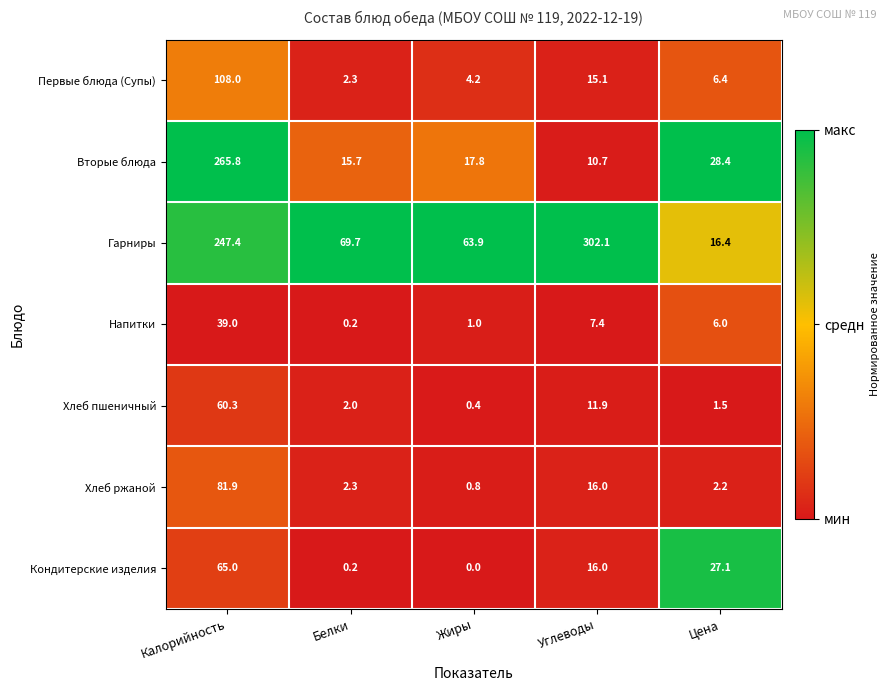

What is the difference between the highest and lowest values at Цена?

26.9